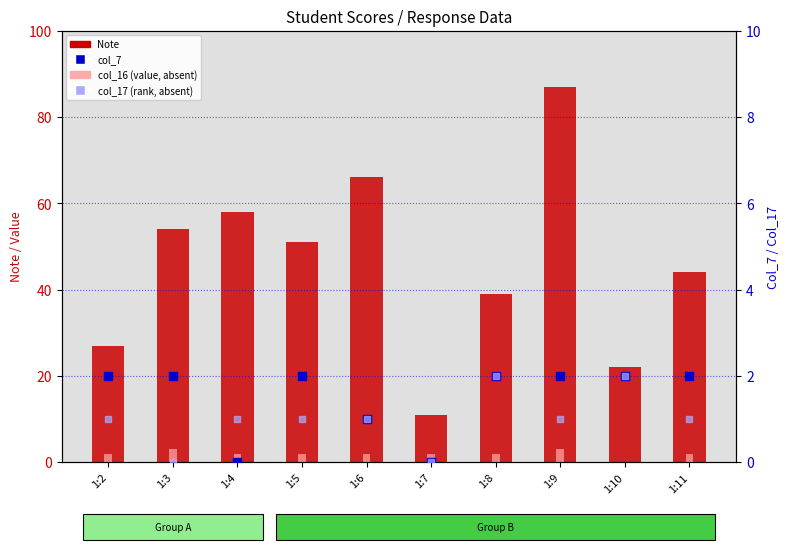

At which category is the sum across all series the highest?

1:9